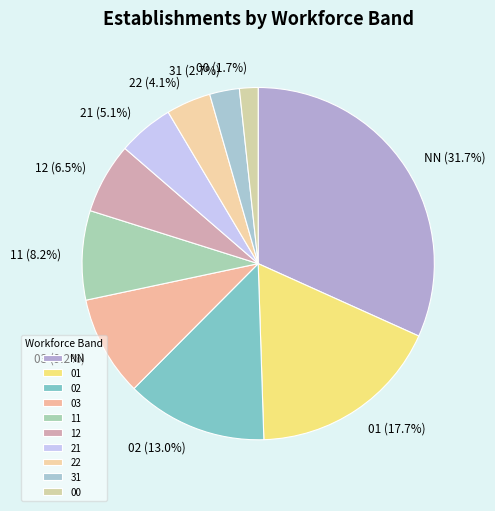

What portion of the pie excludes 22?

95.9%